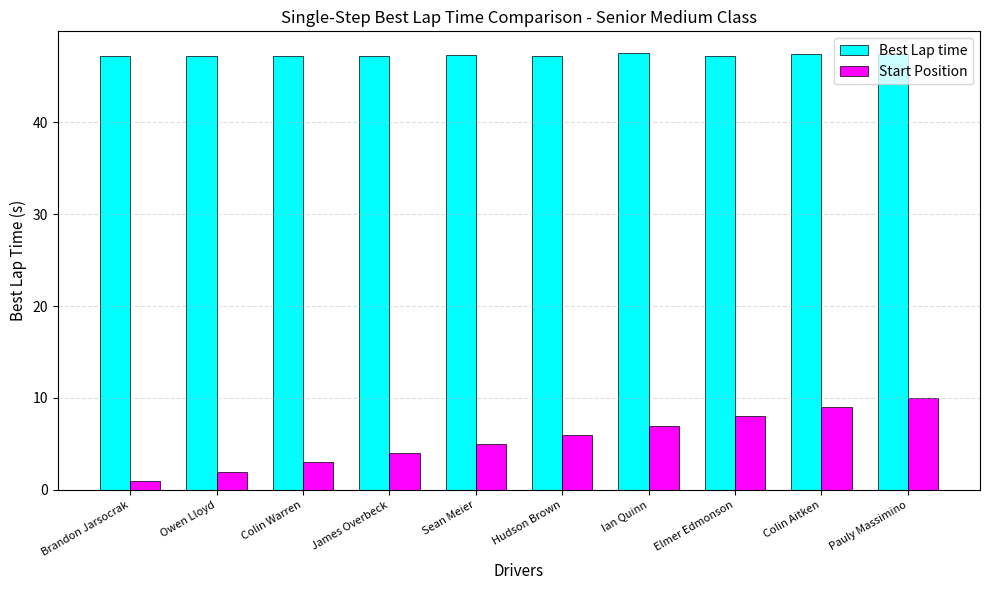

List the labels in order of Start Position value, smallest first.

Brandon Jarsocrak, Owen Lloyd, Colin Warren, James Overbeck, Sean Meier, Hudson Brown, Ian Quinn, Elmer Edmonson, Colin Aitken, Pauly Massimino